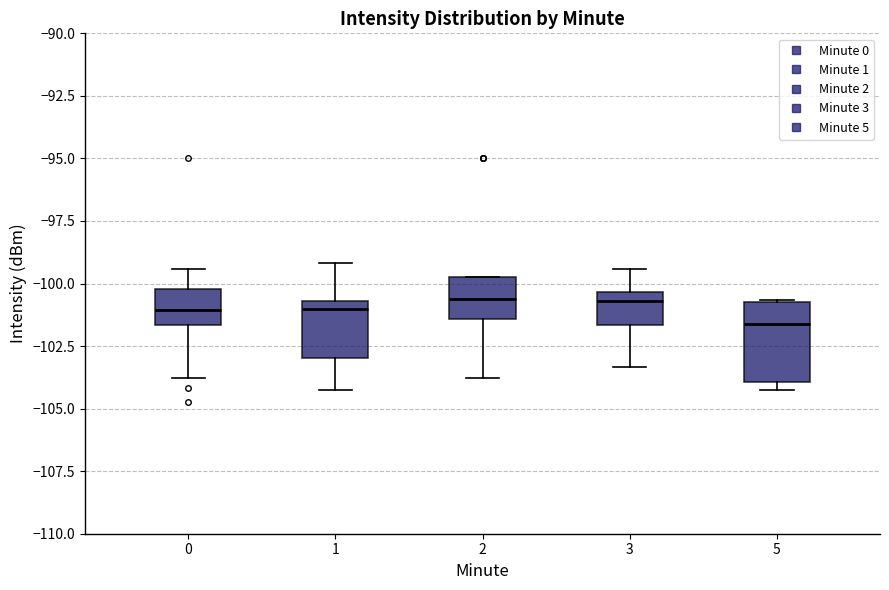

Where does the upper whisker of the box at x = 0 end on the y-axis? The values are not printed on the chart, so give them approximately, as read against the axis.

-99.5